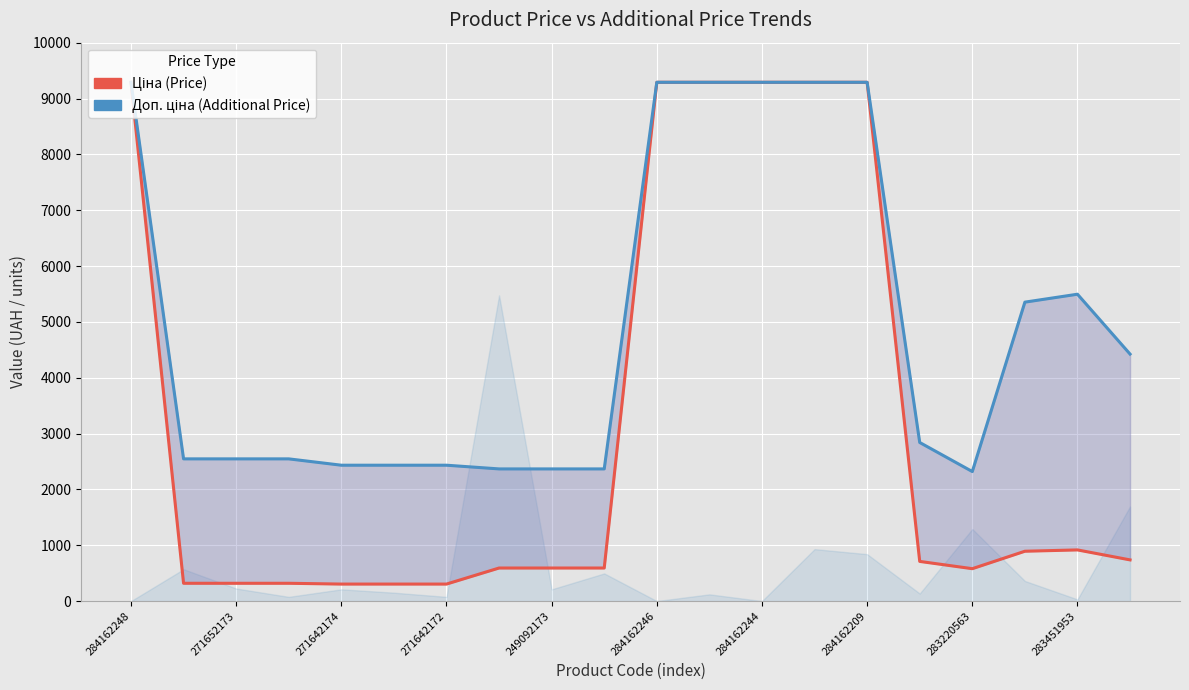

In Доп. ціна, how many points are higher than both neighbors (excluding endpoints)?

1